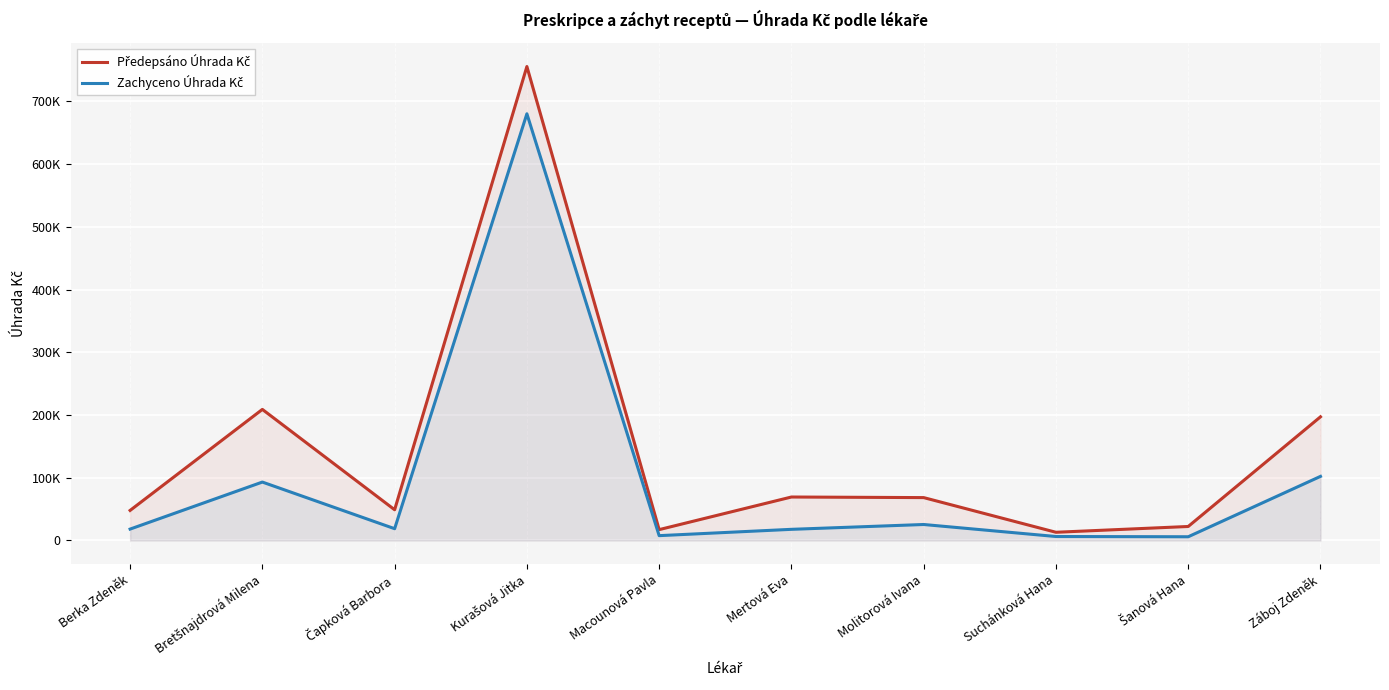

Reading right to left, extract all data points from this chart.

Předepsáno Úhrada Kč: Záboj Zdeněk=197124.7	Šanová Hana=22309.8	Suchánková Hana=13080.4	Molitorová Ivana=68346.0	Mertová Eva=69286.6	Macounová Pavla=17306.9	Kurašová Jitka=755484.7	Čapková Barbora=48970.1	Bretšnajdrová Milena=208933.7	Berka Zdeněk=47904.9
Zachyceno Úhrada Kč: Záboj Zdeněk=102173.1	Šanová Hana=5939.0	Suchánková Hana=6326.9	Molitorová Ivana=25473.8	Mertová Eva=17771.4	Macounová Pavla=7702.9	Kurašová Jitka=680134.5	Čapková Barbora=18788.3	Bretšnajdrová Milena=93109.5	Berka Zdeněk=18154.3